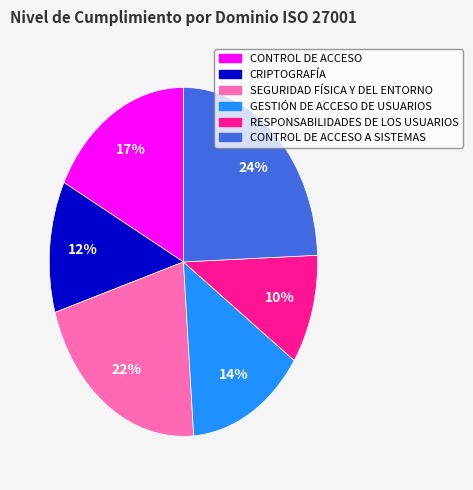

Approximately how many times larger is the value at SEGURIDAD FÍSICA Y DEL ENTORNO compared to CONTROL DE ACCESO A SISTEMAS?

0.9